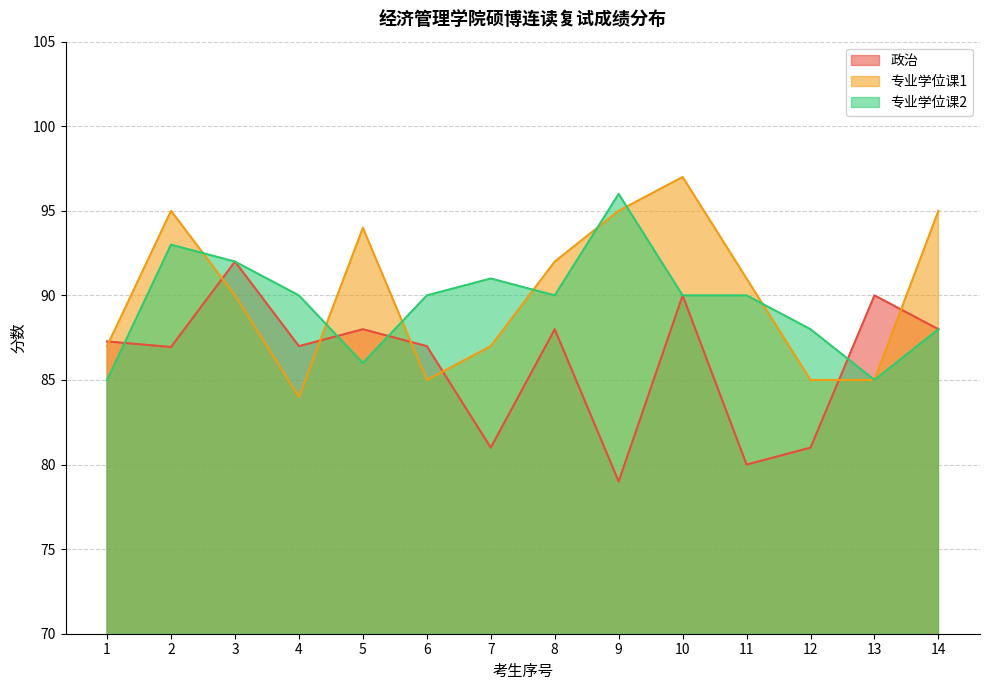

What is the value of the 政治 point at the 11th from the left?

80.0